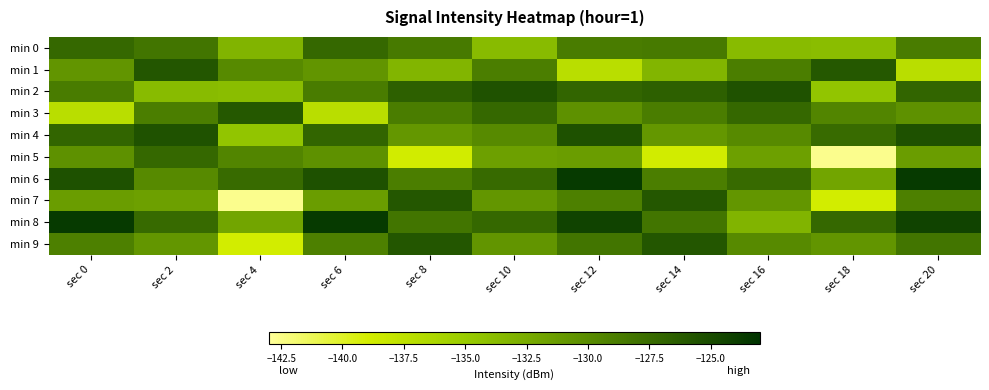

What is the smallest value displayed?

-142.6